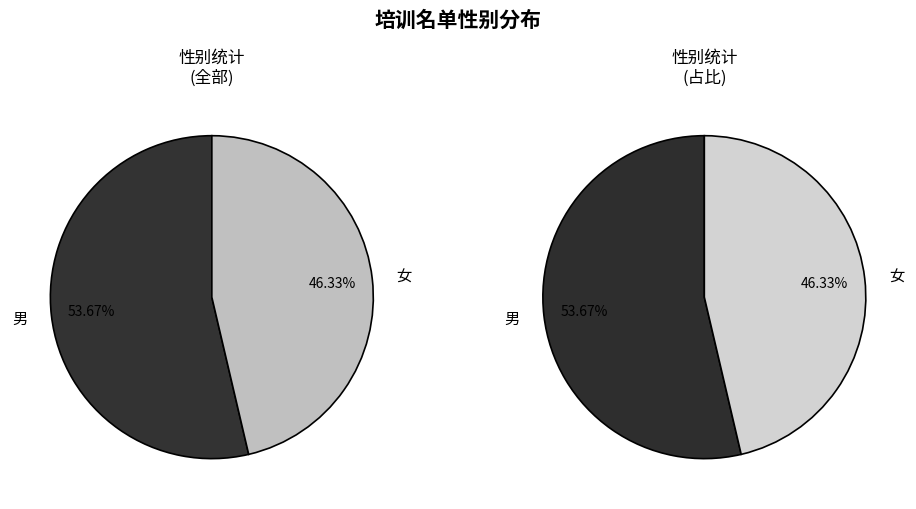

Which category has the biggest portion of the pie?

男